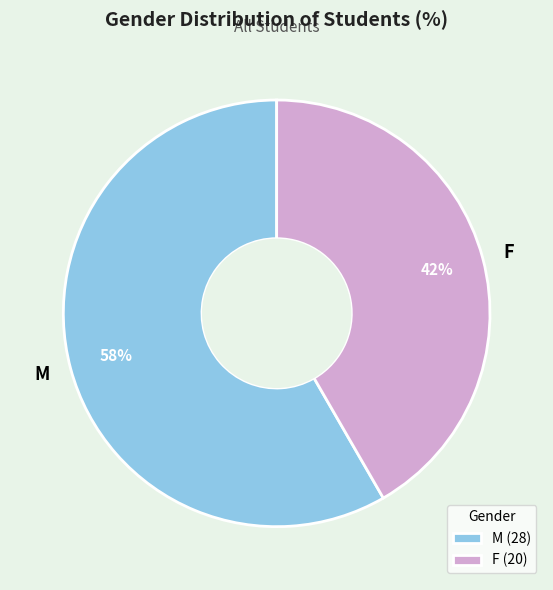

How many slices are in this pie chart?

2